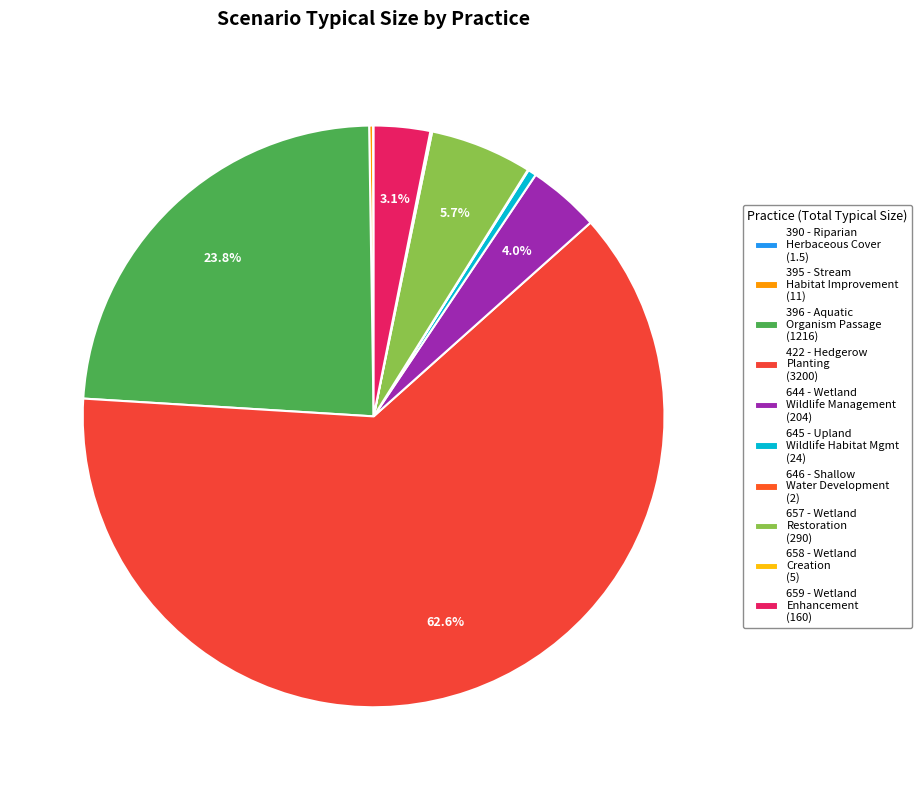

Does any single category account for the majority?

Yes